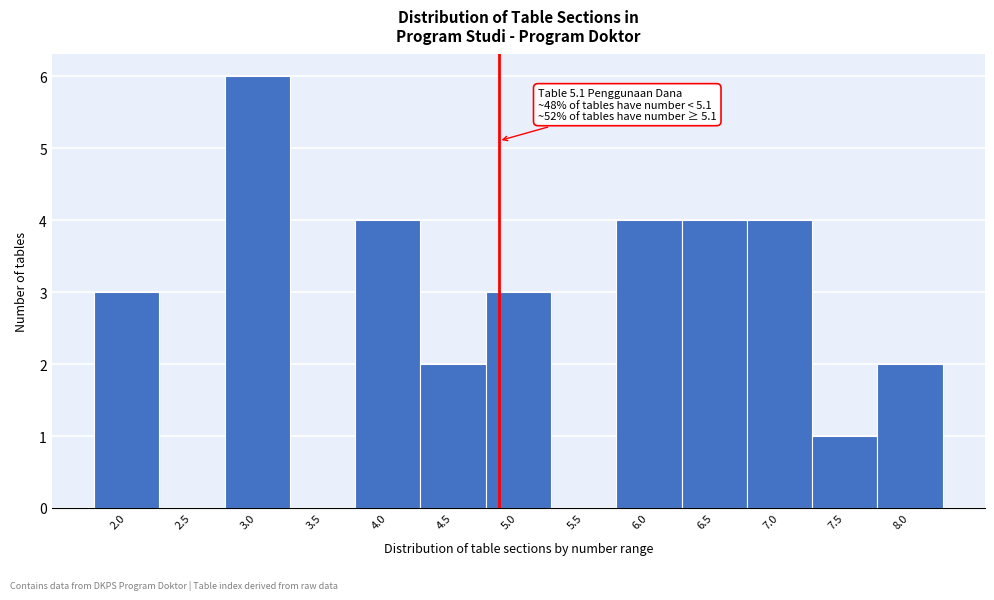

Reading left to right, what are all the values shown in this chart?

2.0=3	2.5=0	3.0=6	3.5=0	4.0=4	4.5=2	5.0=3	5.5=0	6.0=4	6.5=4	7.0=4	7.5=1	8.0=2